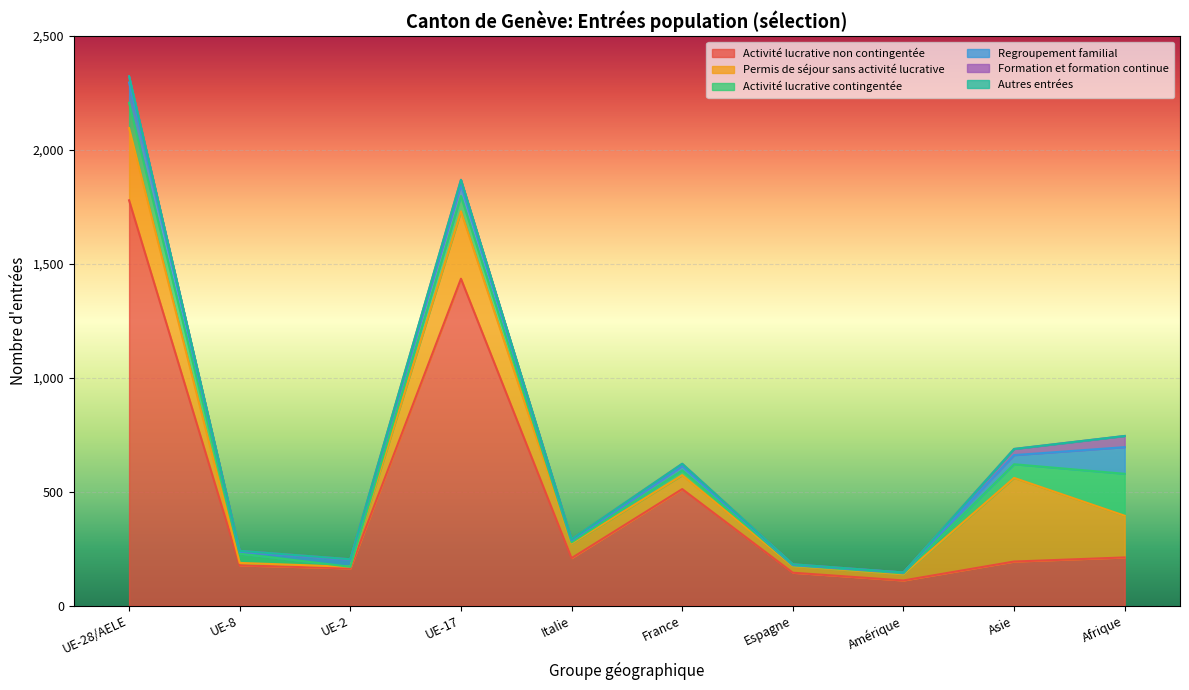

The Autres entrées series shows 0 at Afrique. True or false?

True